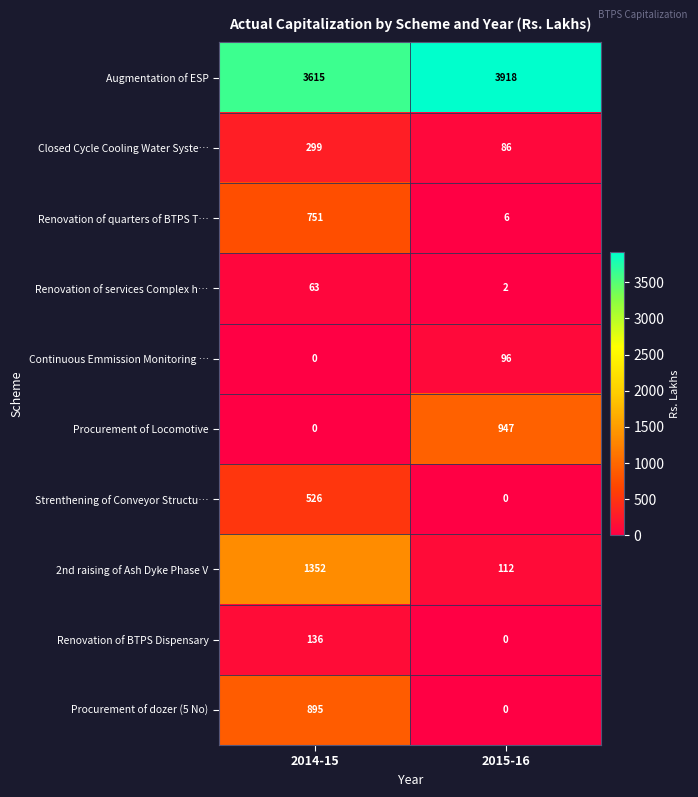

Where is Procurement of dozer (5 No) nearest to the value 447?

2015-16